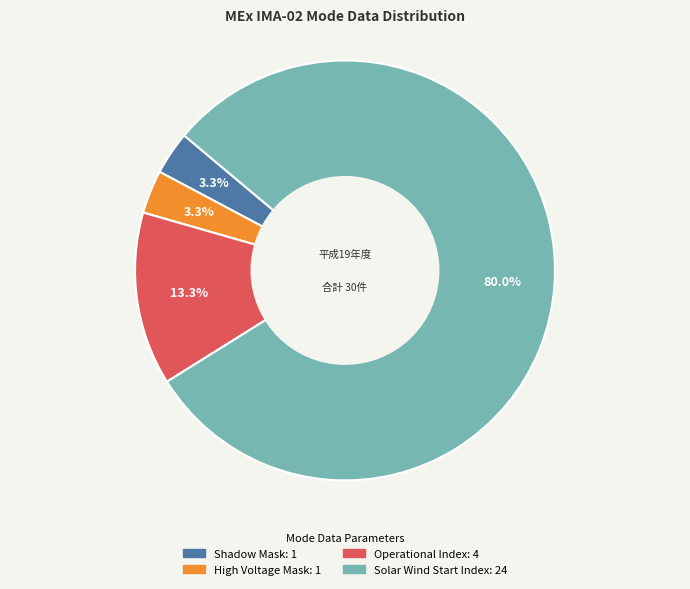

Is there any slice that represents more than half of the pie?

Yes